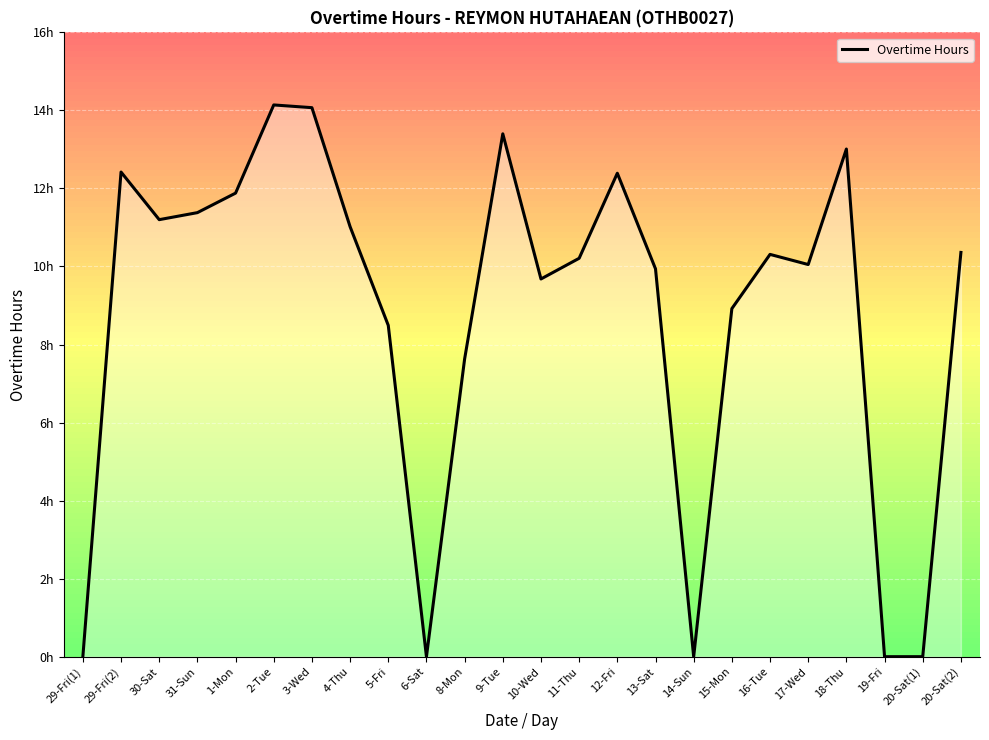

What is the difference between the values at 9-Tue and 6-Sat?

13.4